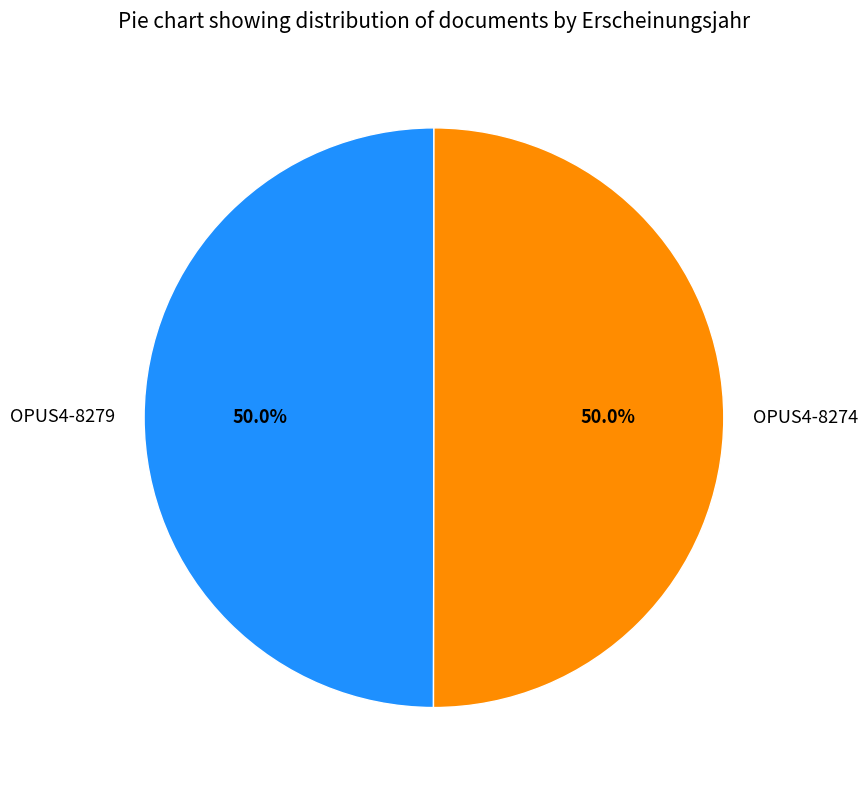

Approximately how many times larger is the value at OPUS4-8279 compared to OPUS4-8274?

1.0